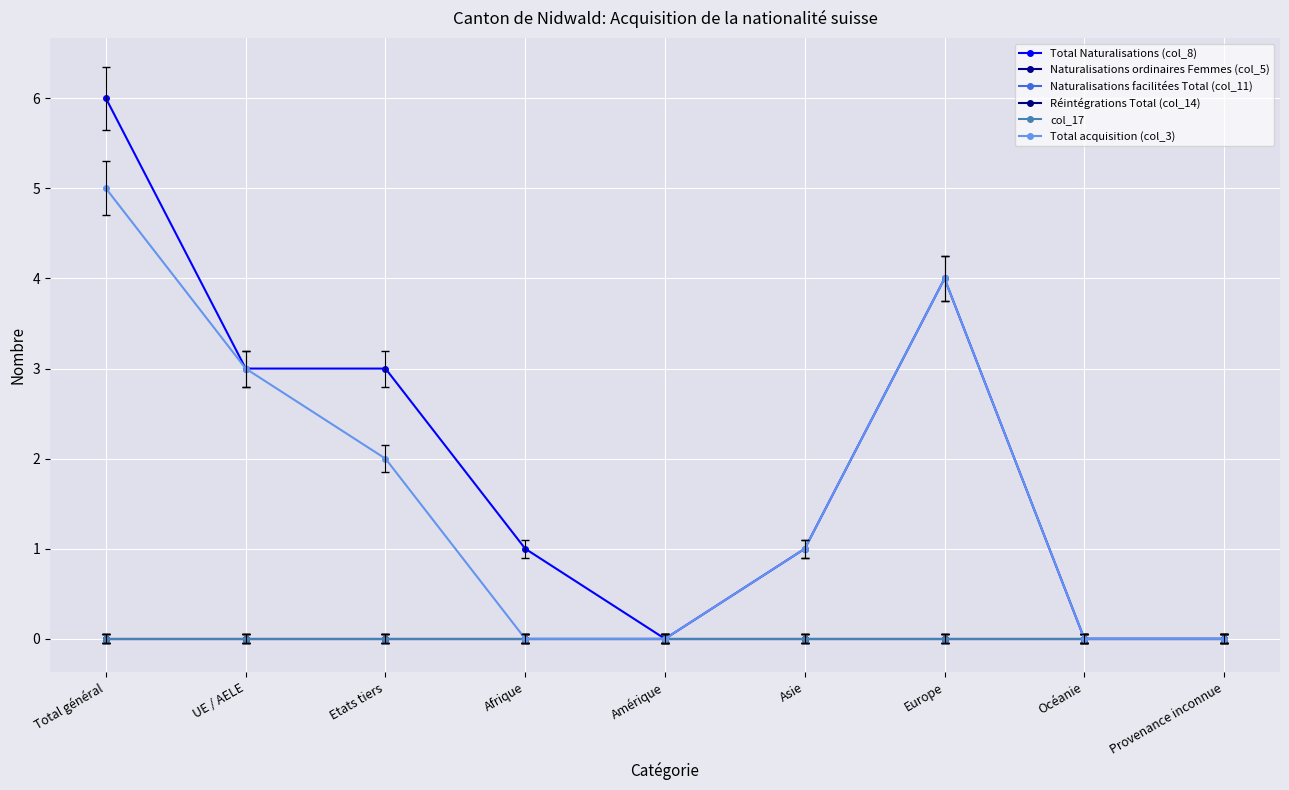

Does the chart have visible grid lines?

Yes